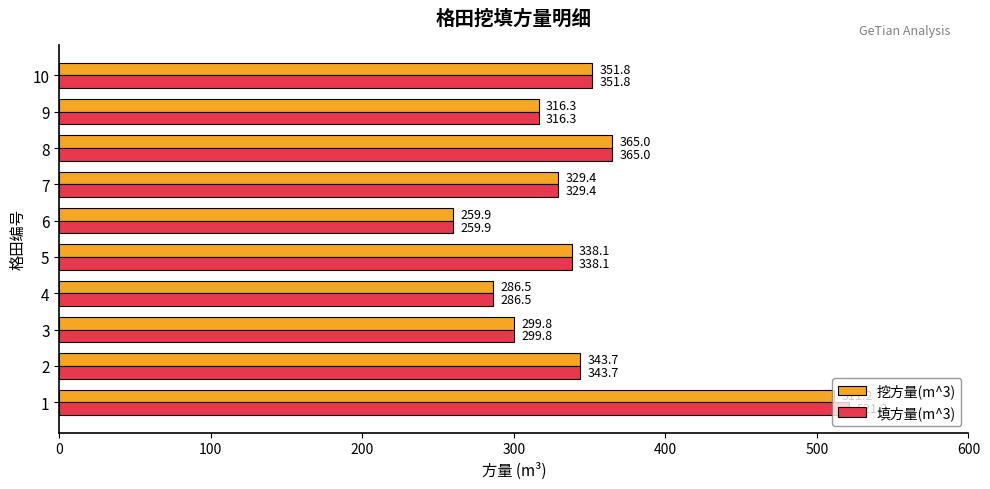

How many data points in 挖方量(m^3) are above 338?

5